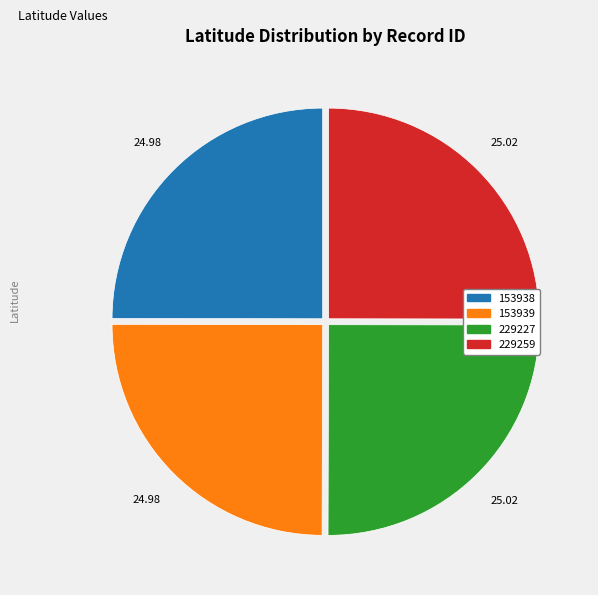

Does 229259 account for over 50% of the chart?

No